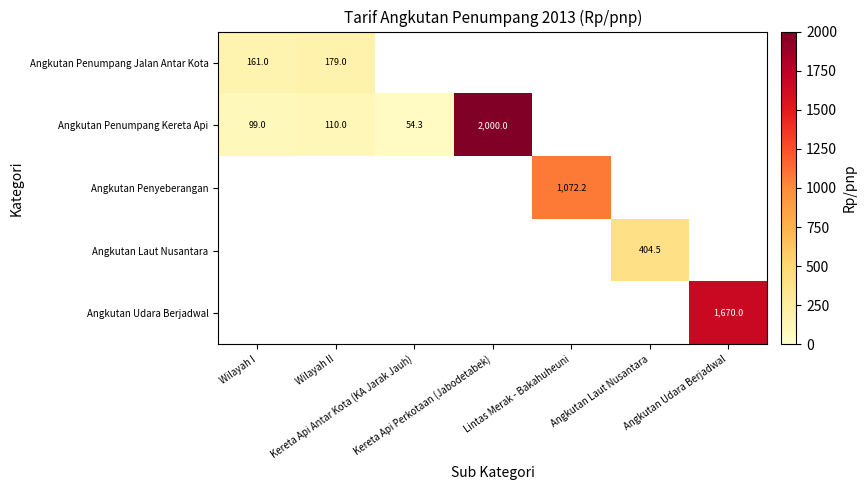

Which series has the widest spread of values?

Angkutan Penumpang Kereta Api